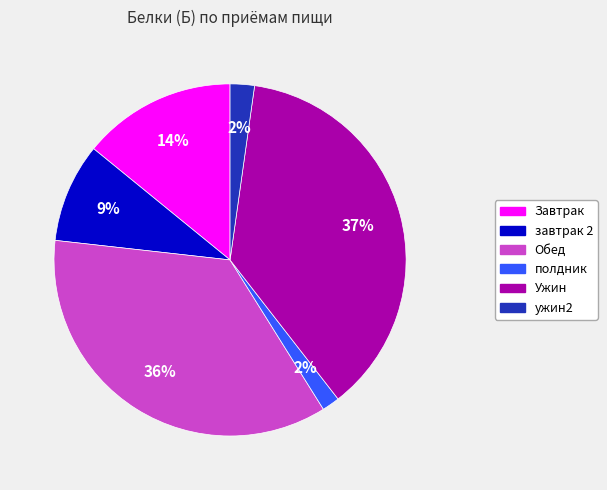

What percentage is the Завтрак slice, to the nearest percent?

14%